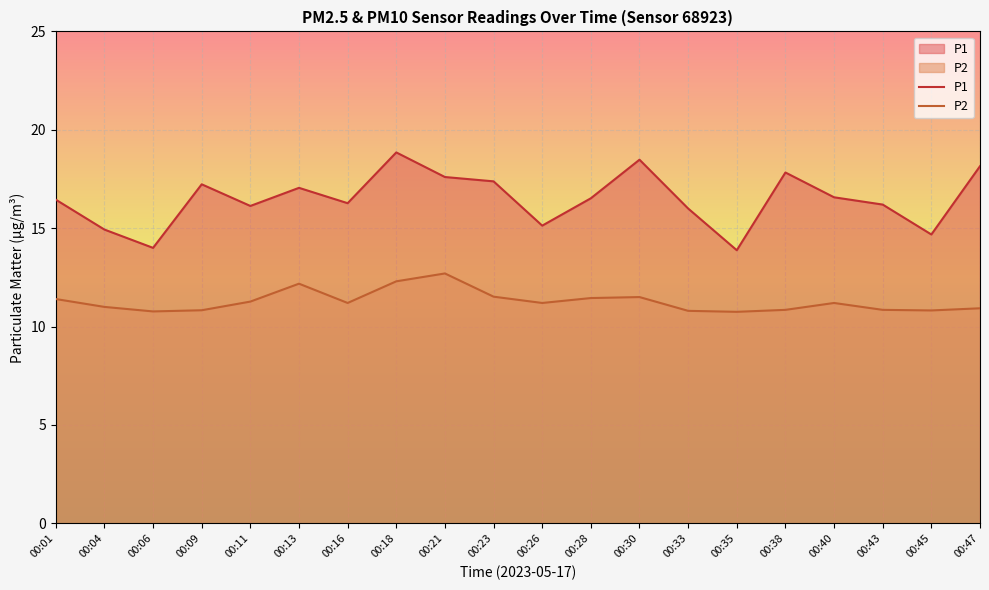

Reading left to right, transcribe all the data shown in this chart.

P1: 16.4	14.9	14.0	17.2	16.1	17.1	16.3	18.9	17.6	17.4	15.1	16.5	18.5	16.0	13.9	17.8	16.6	16.2	14.7	18.1
P2: 11.4	11.0	10.8	10.8	11.3	12.2	11.2	12.3	12.7	11.5	11.2	11.4	11.5	10.8	10.8	10.8	11.2	10.8	10.8	10.9